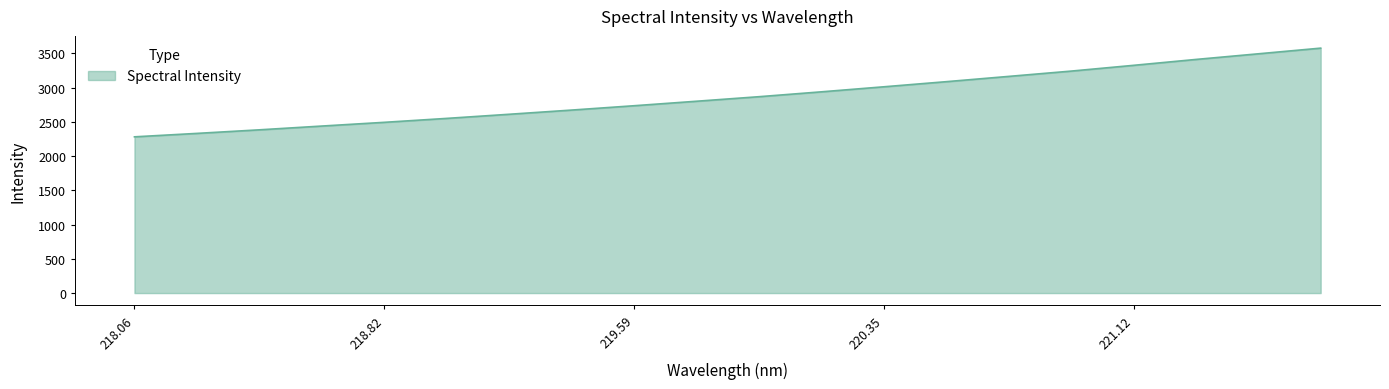

What is the maximum value shown in the chart?

3578.2